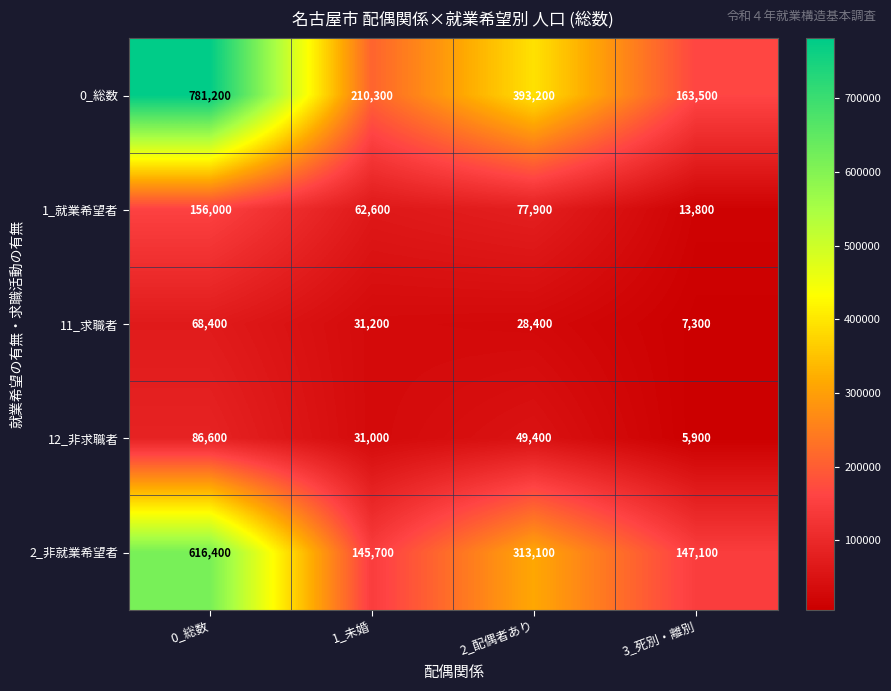

What is the total value across all series at 2_配偶者あり?

862000